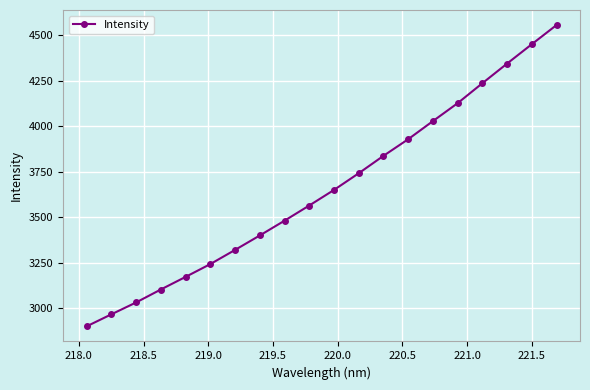

What is the value of the 15th point from the left?

4027.3